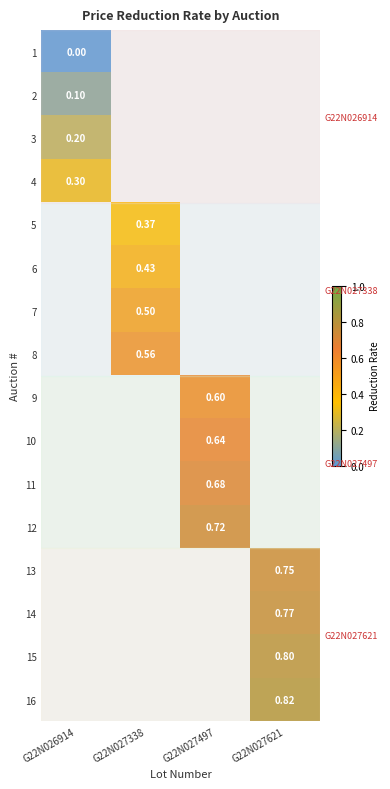

What is the greatest value displayed?

0.8